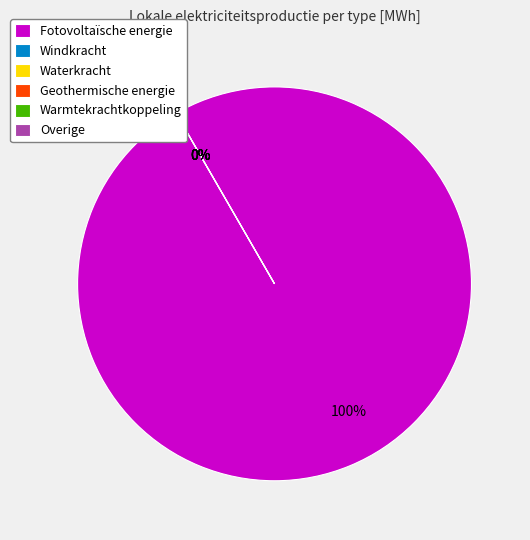

The Fotovoltaïsche energie slice represents 100% of the pie. True or false?

True